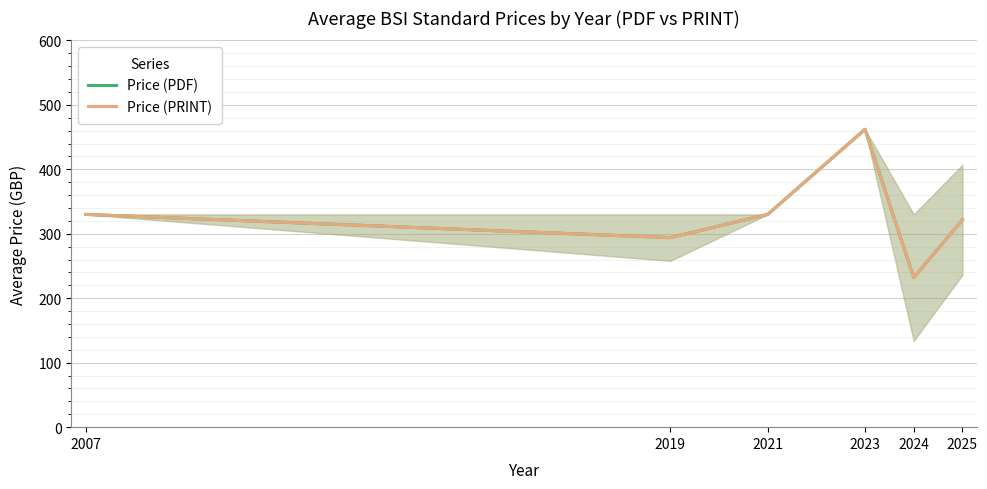

Between 2024 and 2021, which is larger?

2021